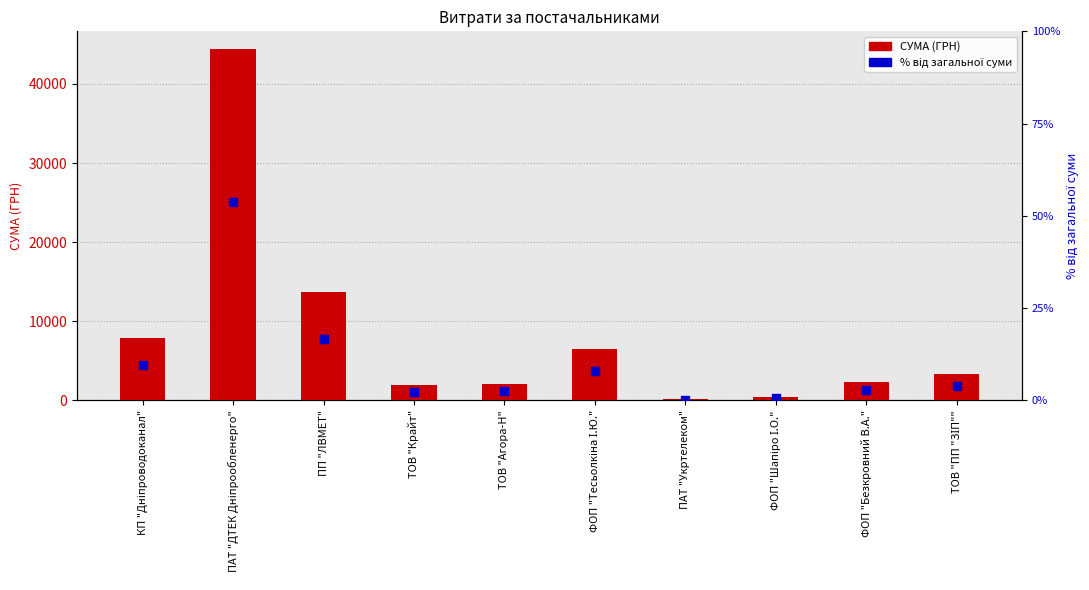

At which category is the sum across all series the highest?

ПАТ "ДТЕК Дніпрообленерго"